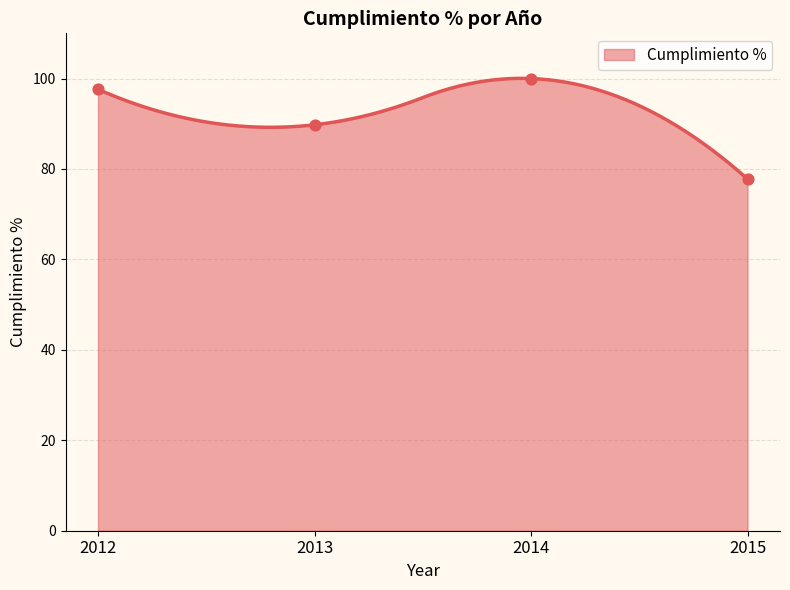

Approximately how many times larger is the value at 2013 compared to 2015?

1.2